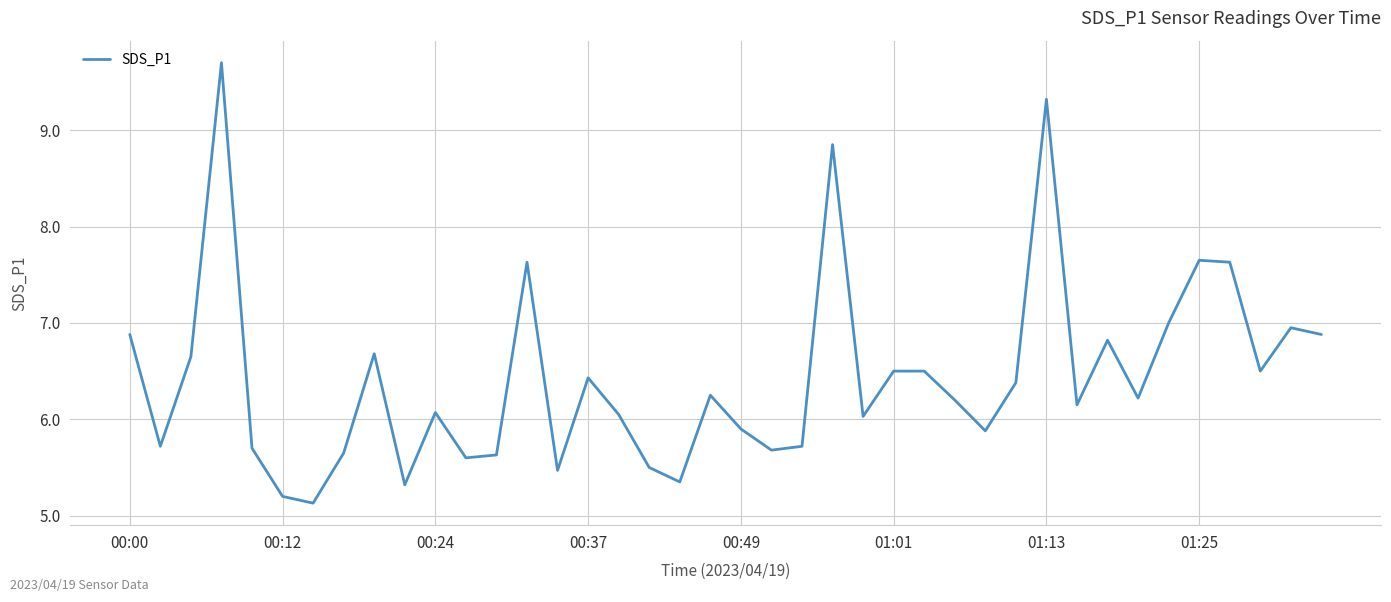

What is the smallest value displayed?

5.1